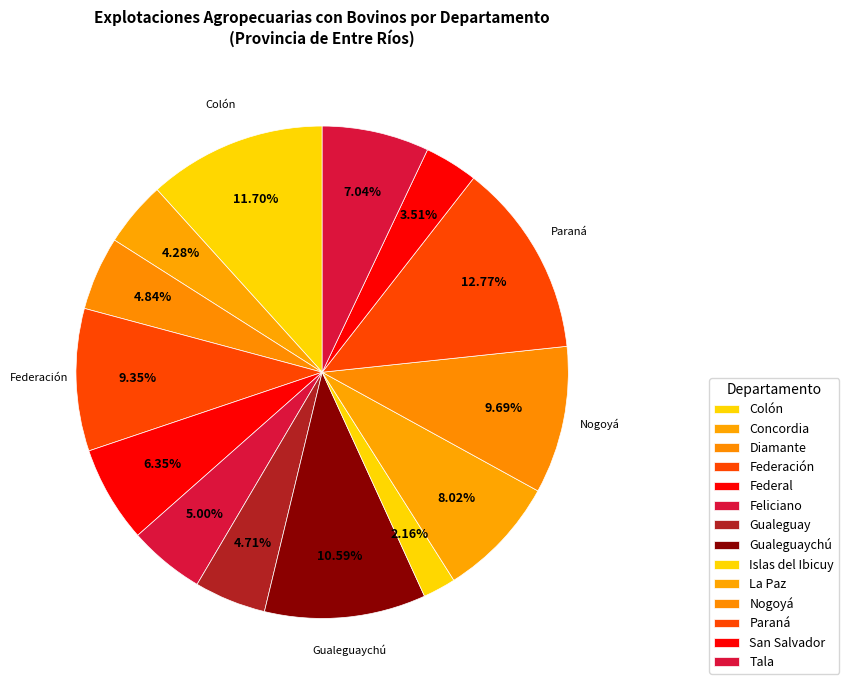

Is it true that San Salvador is 4% of the pie?

True